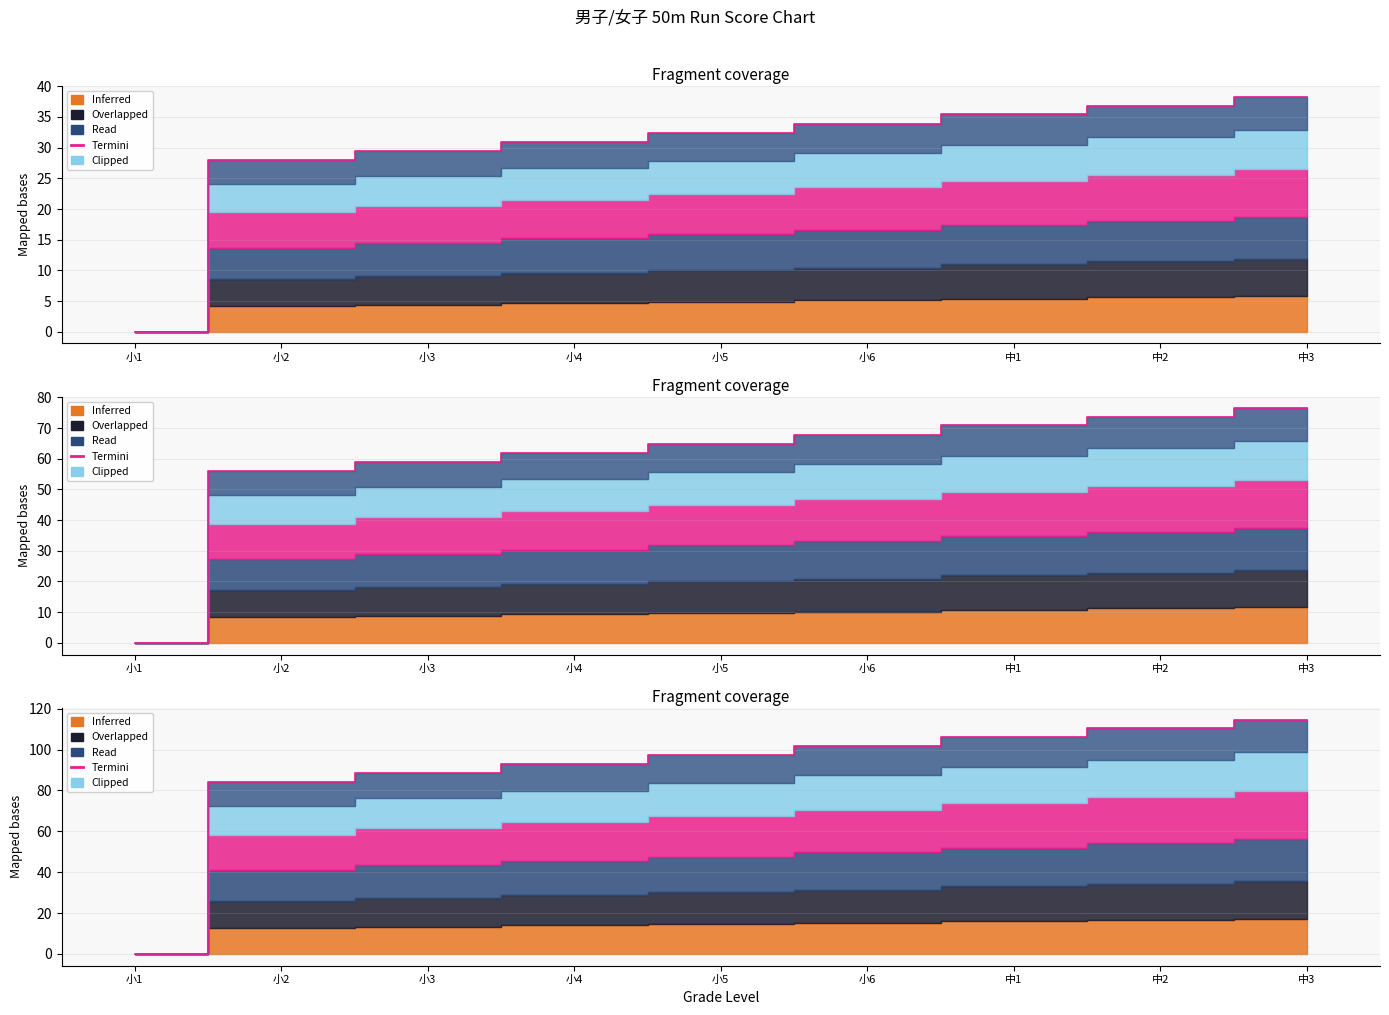

Rank the categories by value from lowest to highest.

小1, 小2, 小3, 小4, 小5, 小6, 中1, 中2, 中3